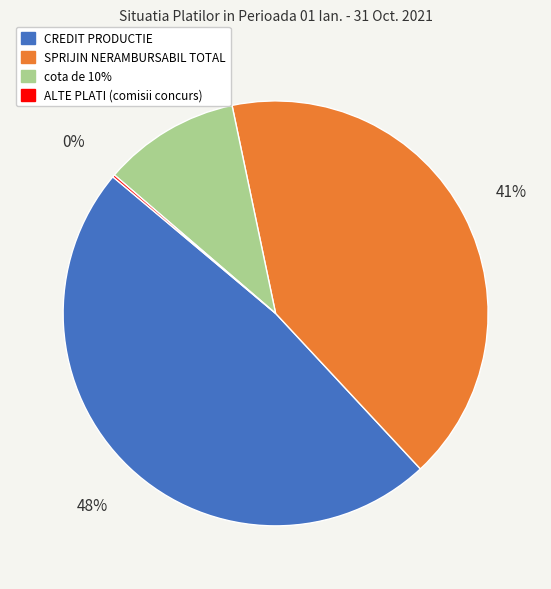

Does any single category account for the majority?

No